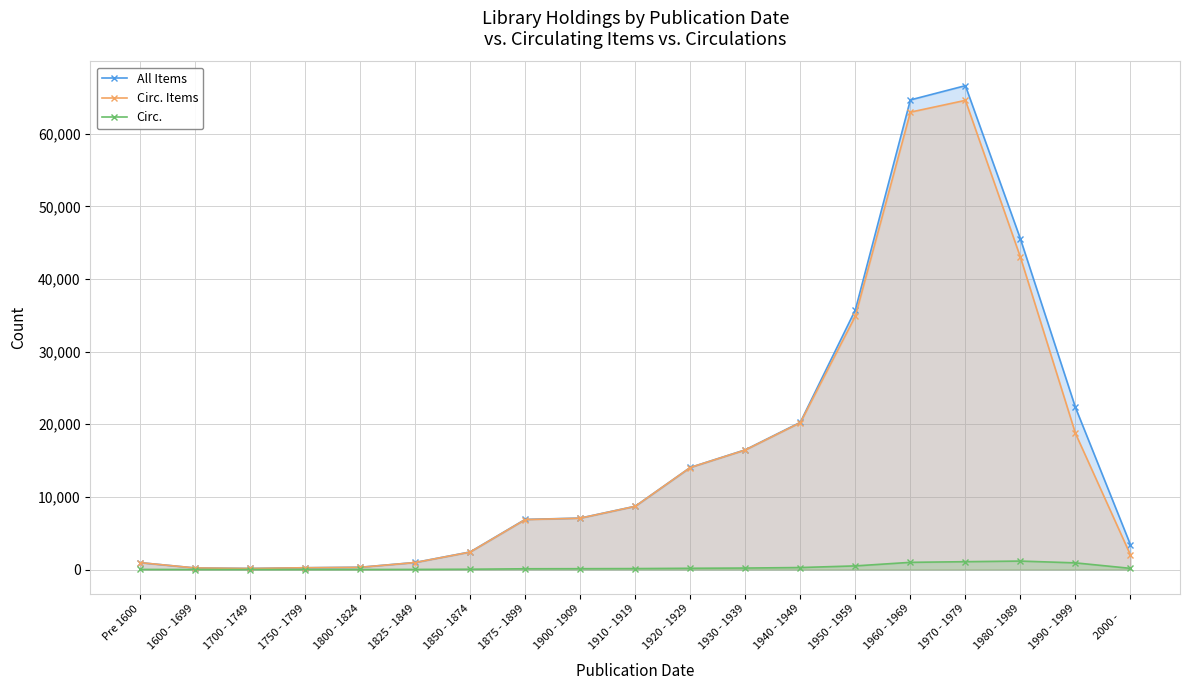

Where is the first local minimum for Circ. Items?

1700 - 1749